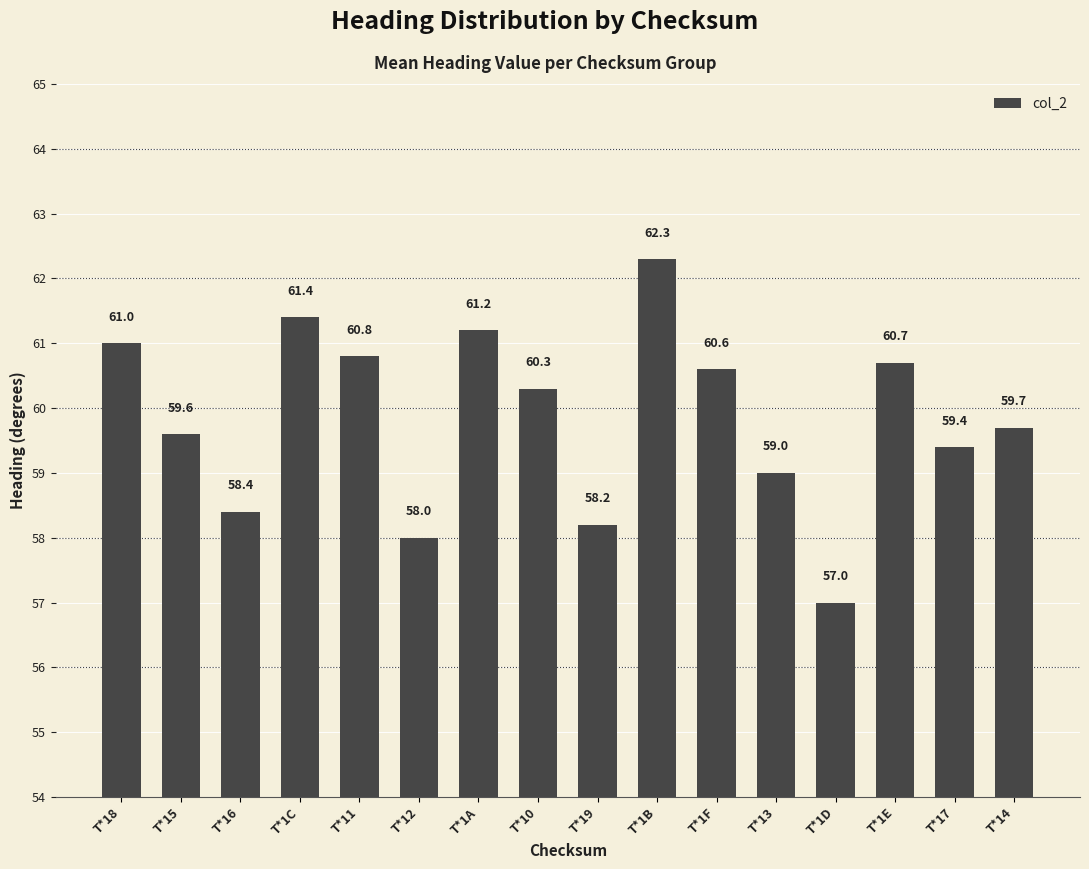

The chart shows a value of 62.3 at T*1B. True or false?

True